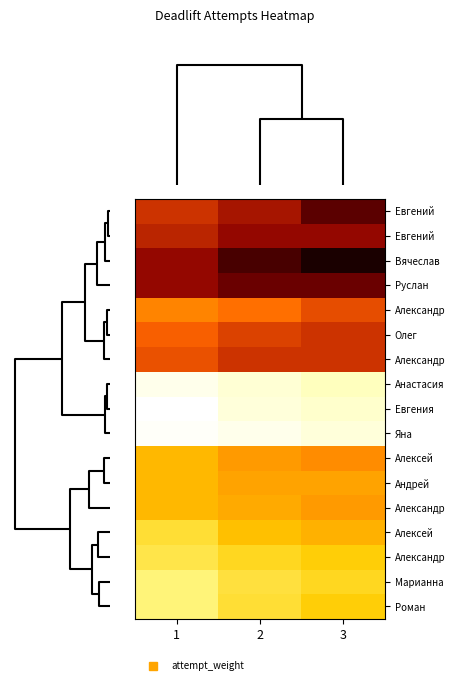

What is the total value across all series at 2?

3545.0